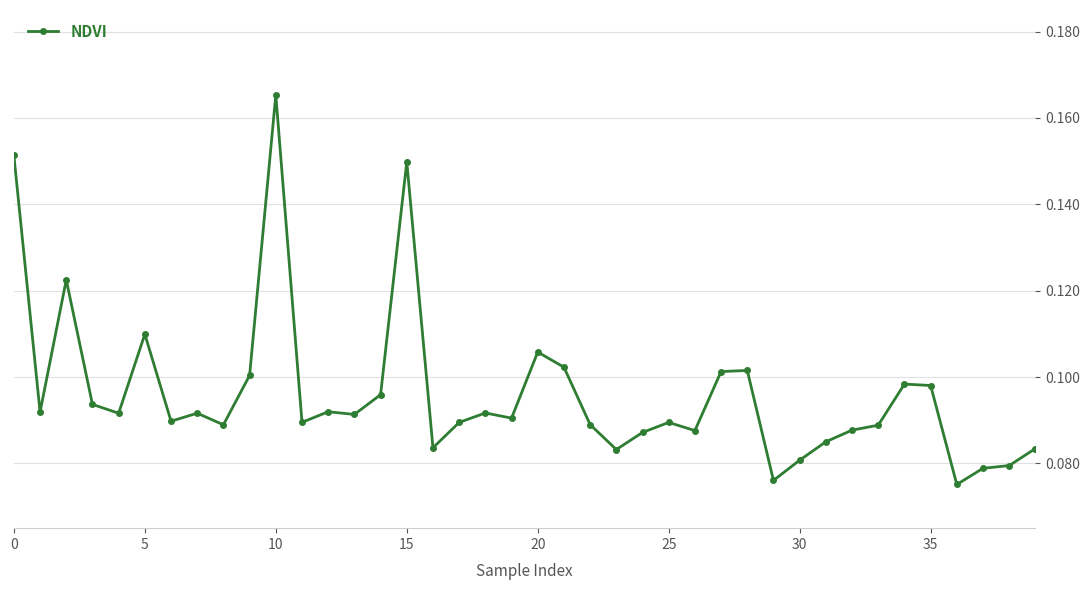

True or false: there are more than 0 points higher than both neighbors.

True